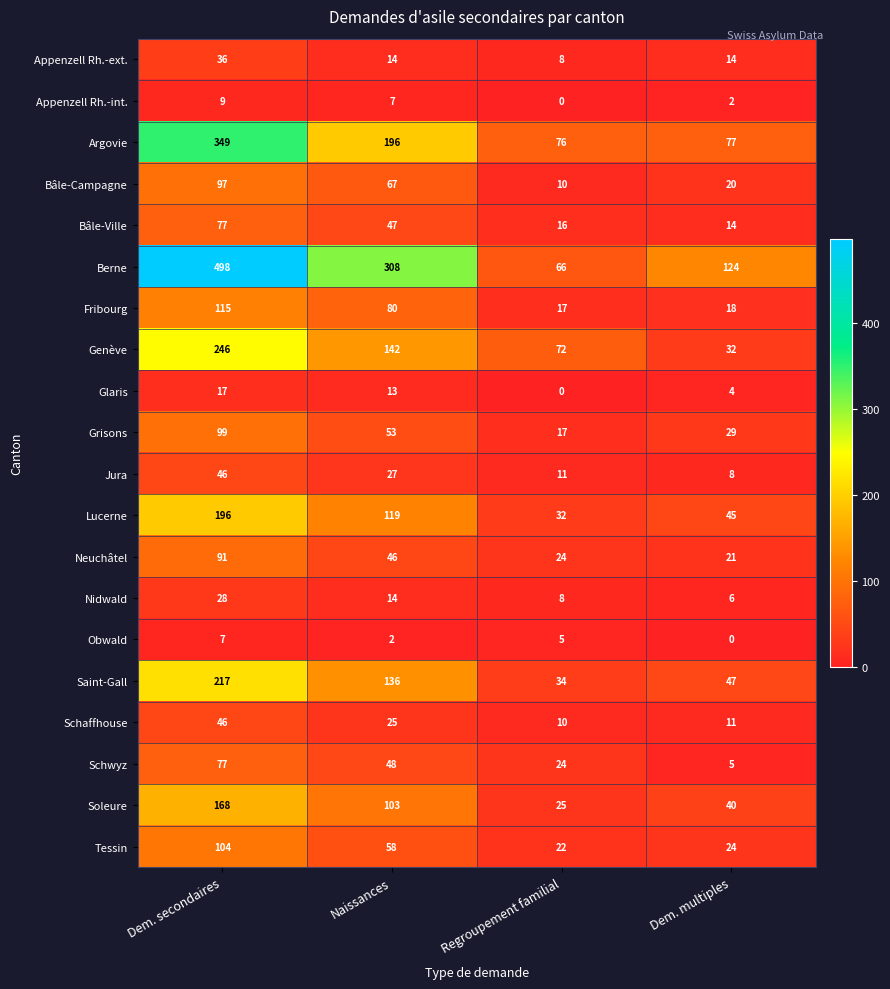

At which category does the chart reach its peak across all series?

Dem. secondaires